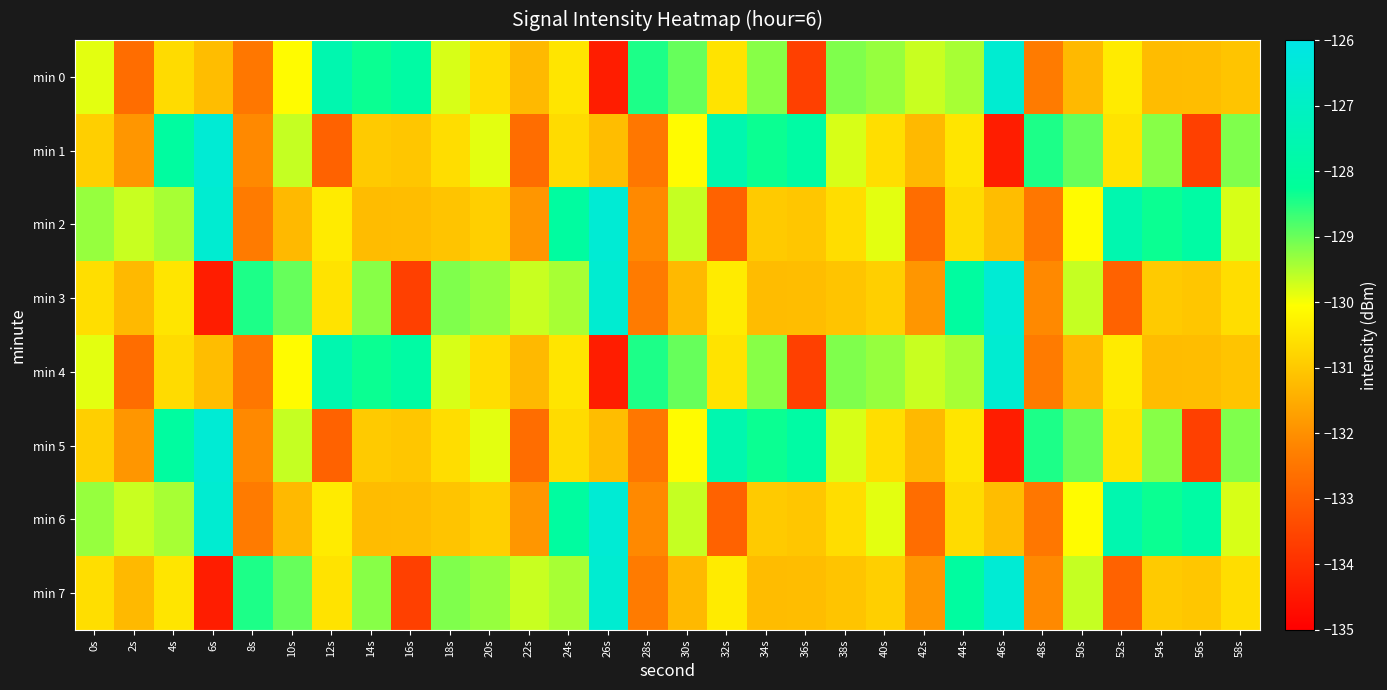

At 30s, list the series in order from smallest to largest.

min 3, min 7, min 1, min 5, min 2, min 6, min 0, min 4